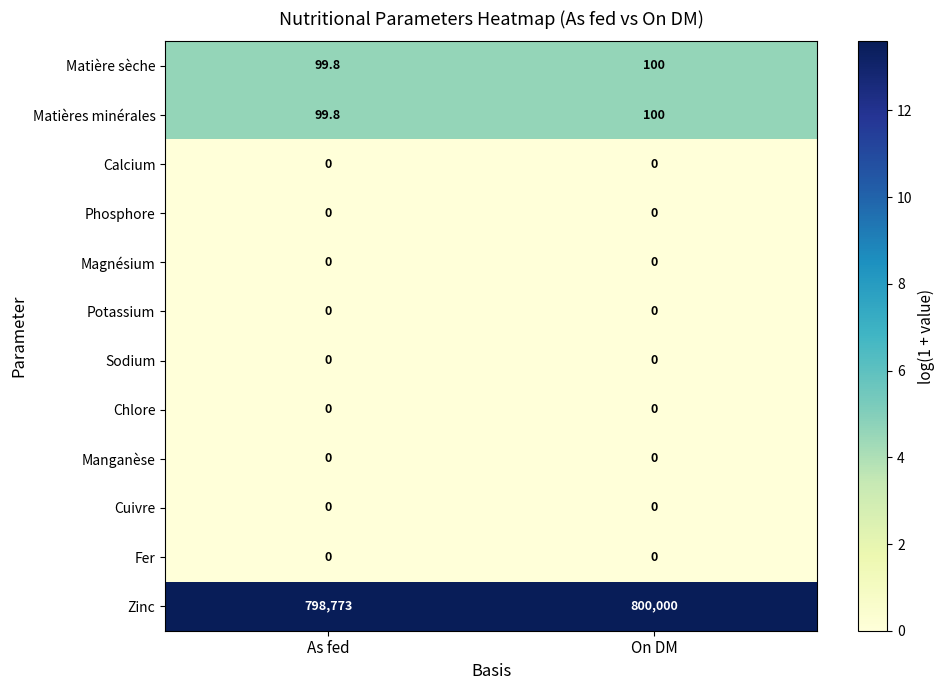

Between As fed and On DM, which series saw the biggest shift?

Zinc